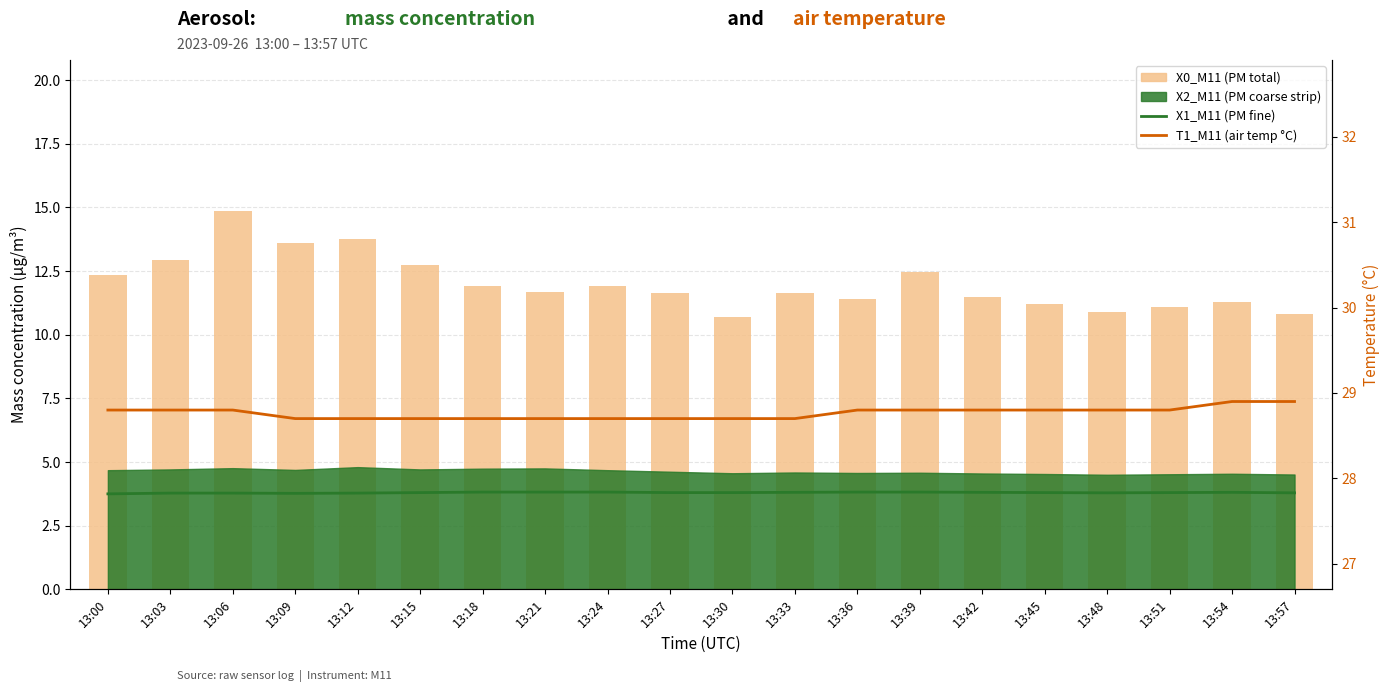

What is the value of the X1_M11 (PM fine) bar at the 17th from the left?

3.8